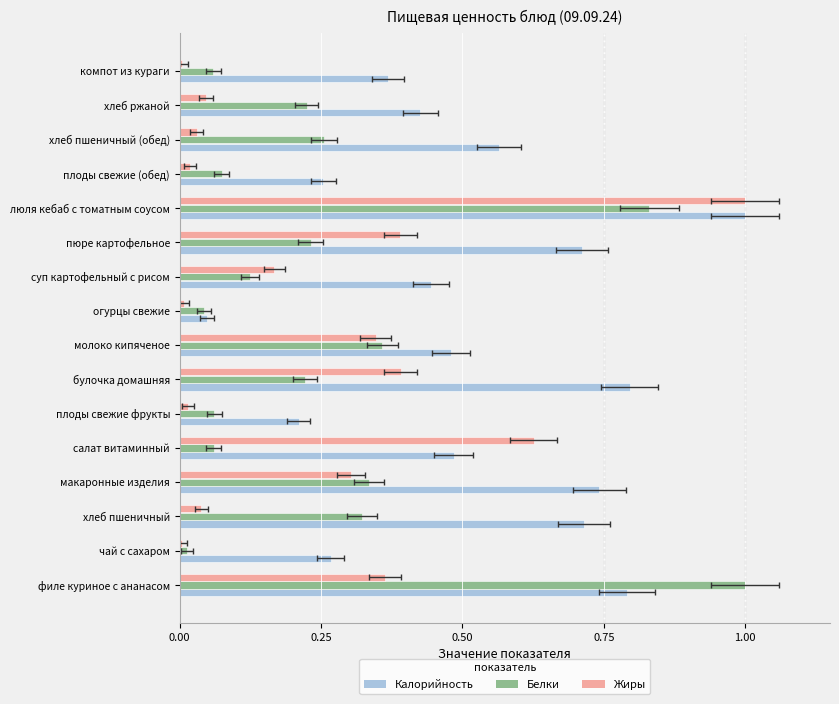

Count the number of categories in the chart.

16